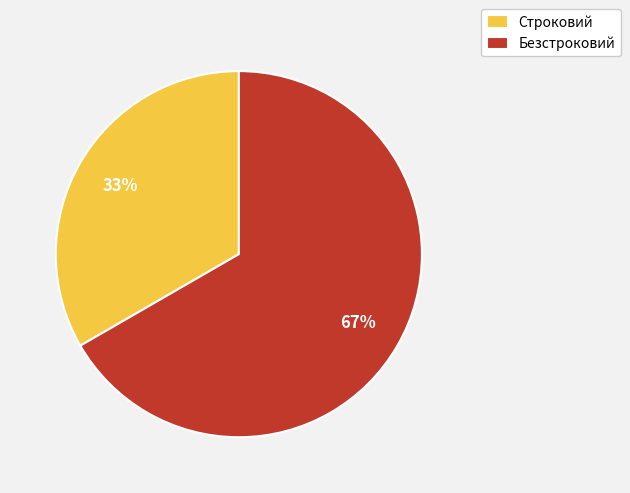

Do Строковий and Безстроковий together represent more than half of the pie?

Yes